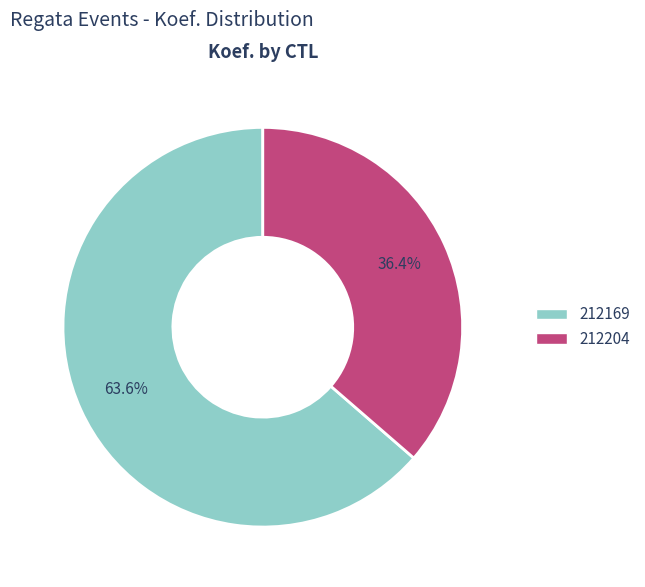

Is 212204 the majority of the pie?

No